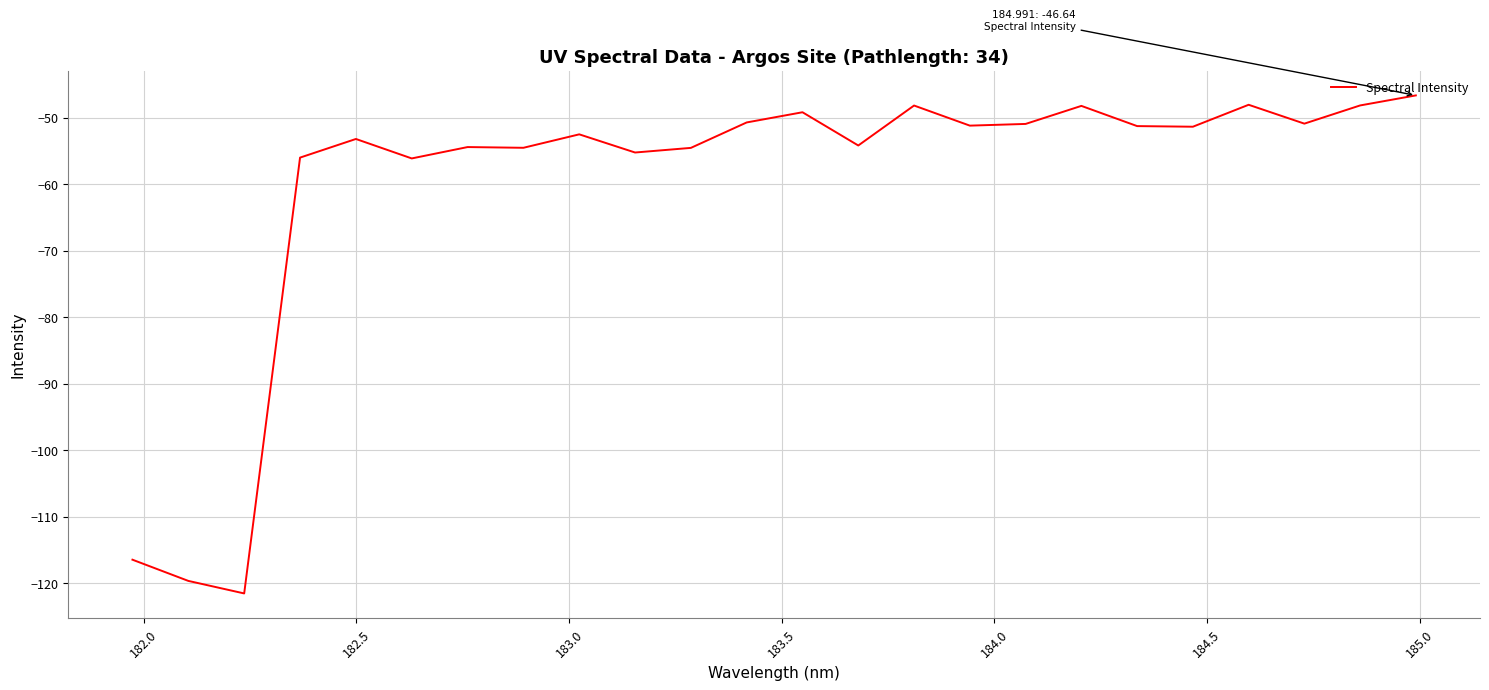

What is the maximum value shown in the chart?

-46.6